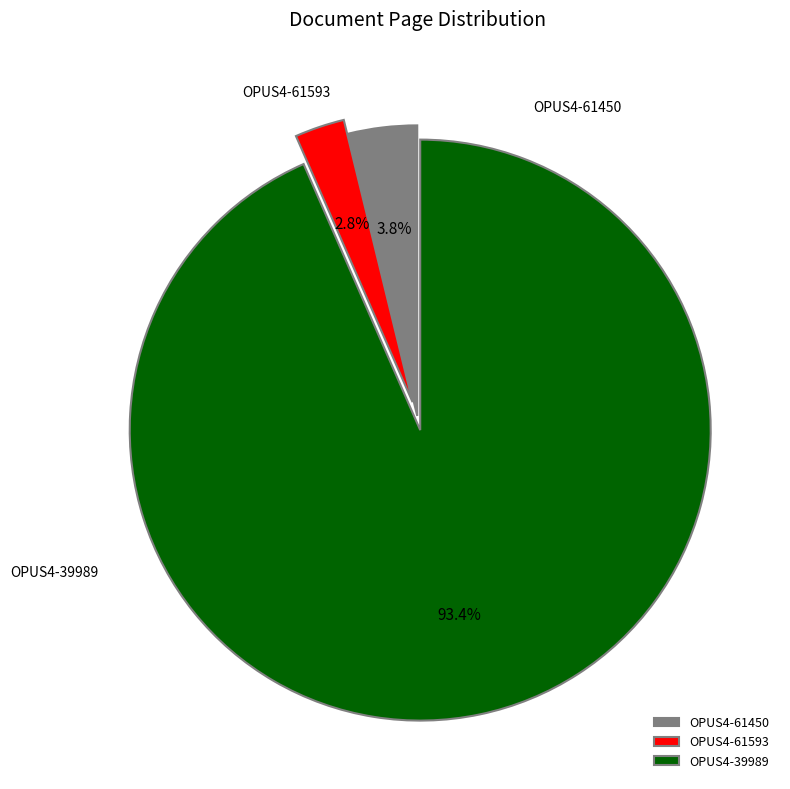

Is it true that OPUS4-61450 is 4% of the pie?

True